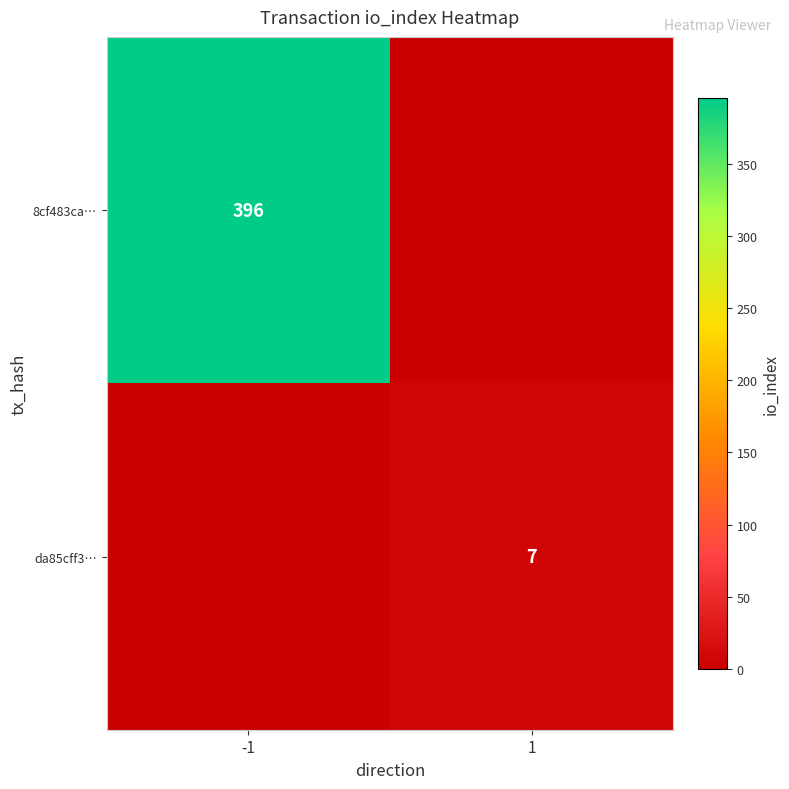

Is the value of 8cf483ca… at -1 greater than the value of da85cff3… at 1?

Yes